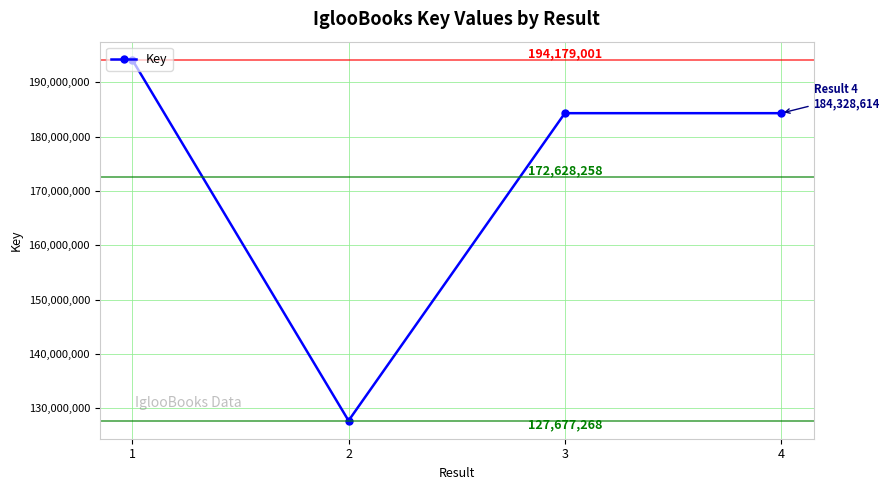

Reading left to right, list all the values displayed in this chart.

194179001	127677268	184328152	184328614